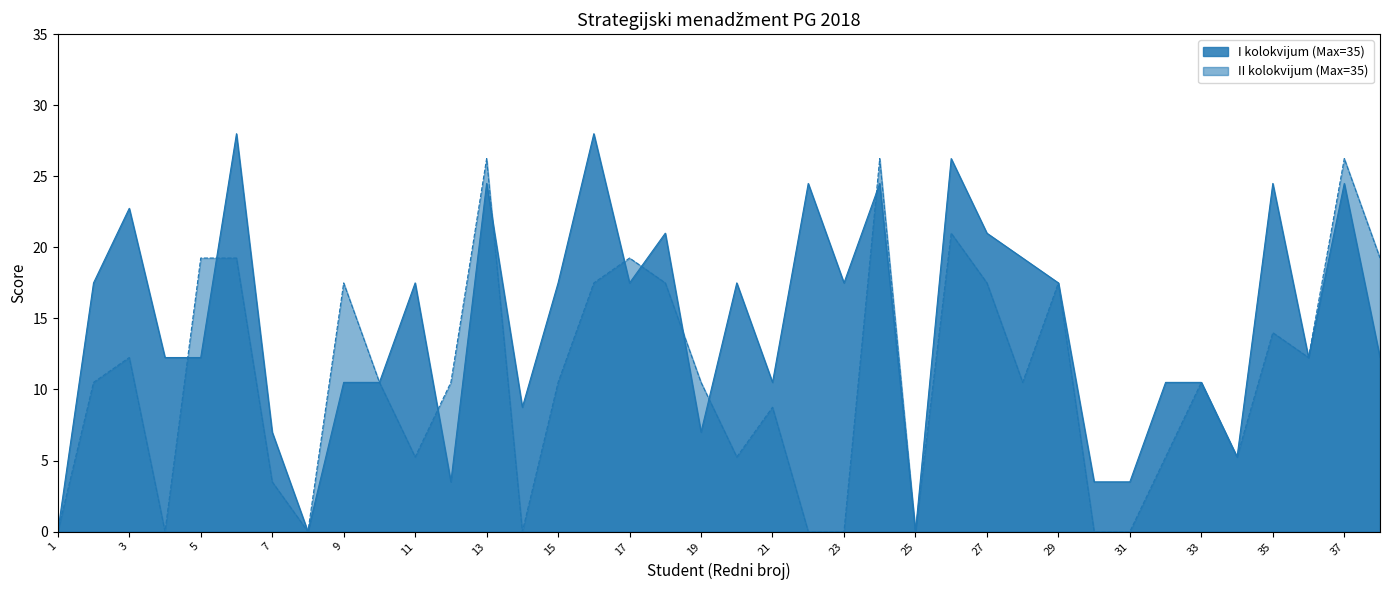

In II kolokvijum (Max=35), how many points are lower than both neighbors (excluding endpoints)?

9